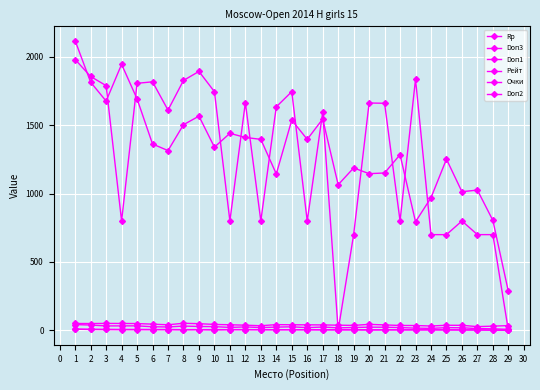

True or false: Doп3 and Rp cross at least once.

False